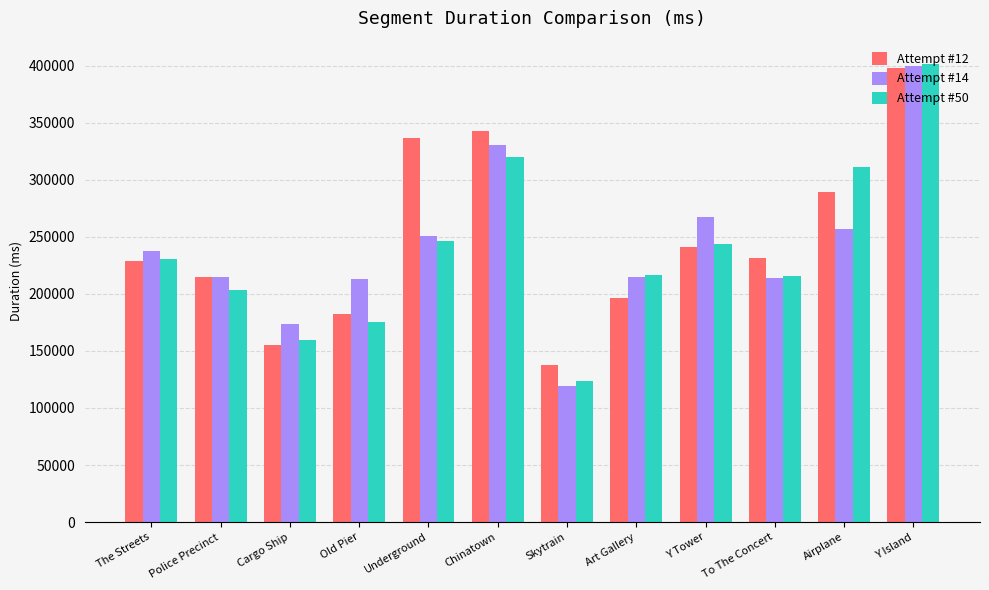

What is the difference between the second highest and minimum values in the Attempt #14 series?

210723